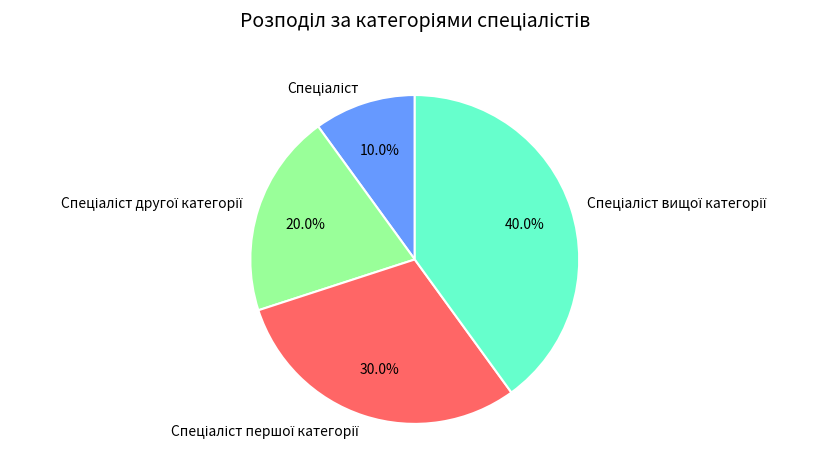

Is there a majority slice in this chart?

No